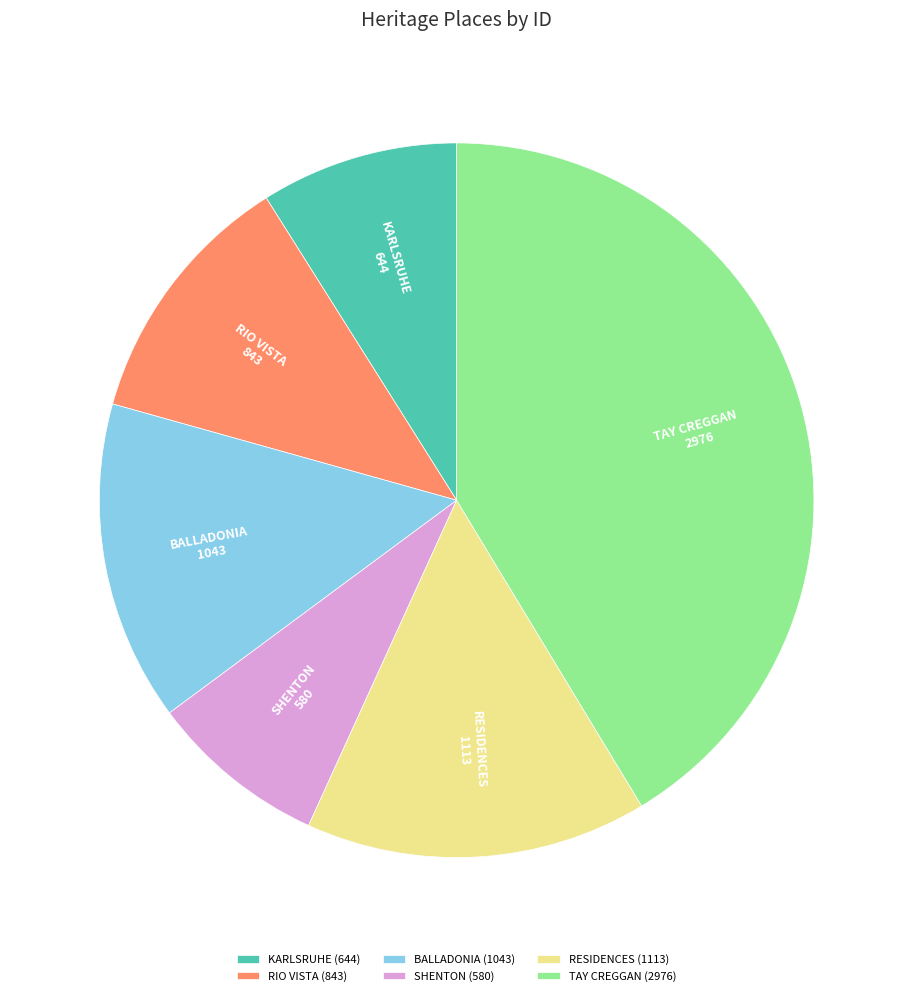

How many segments does this pie chart have?

6